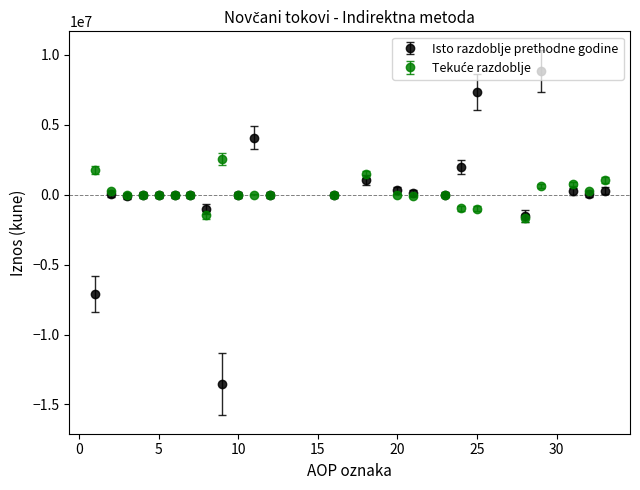

Which series has the widest spread of values?

Isto razdoblje prethodne godine